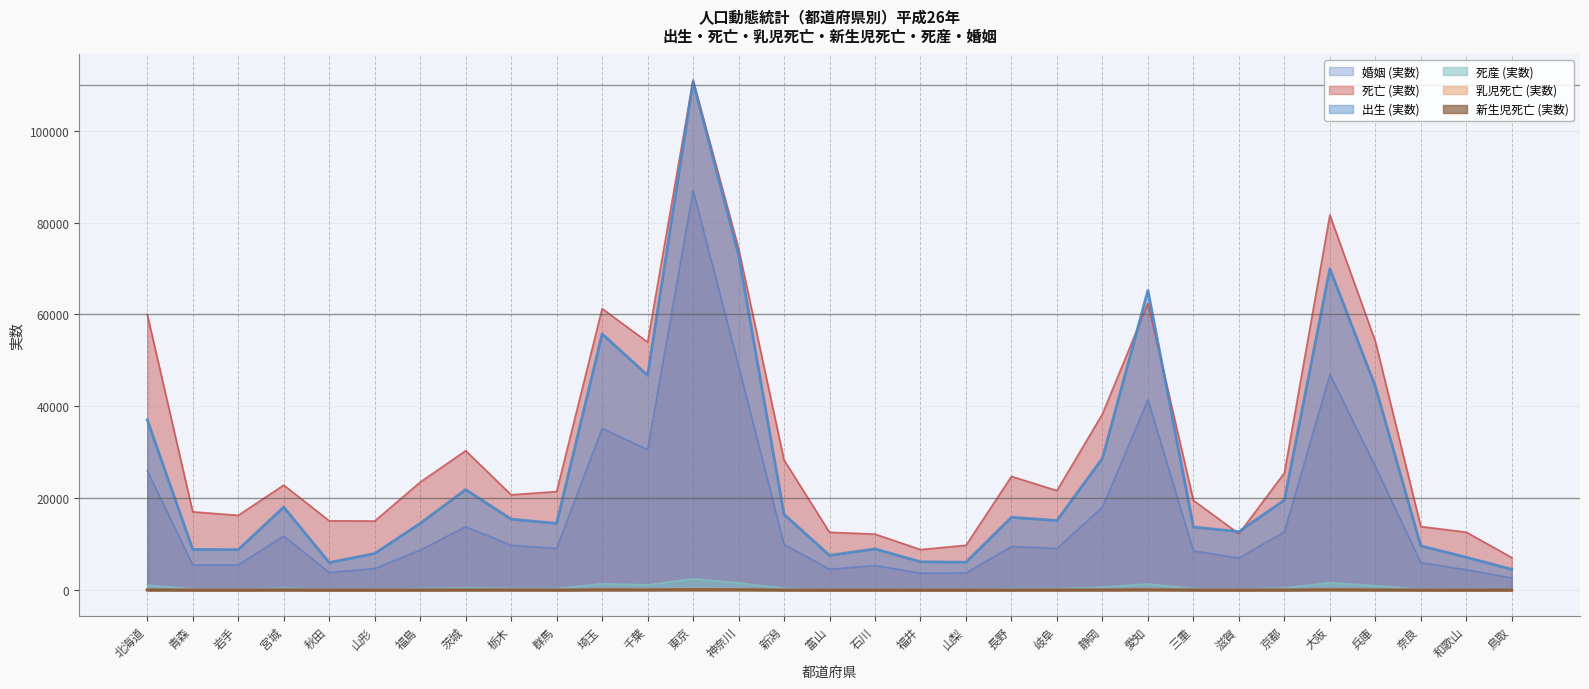

What is the total value across all series at 長野?

50487